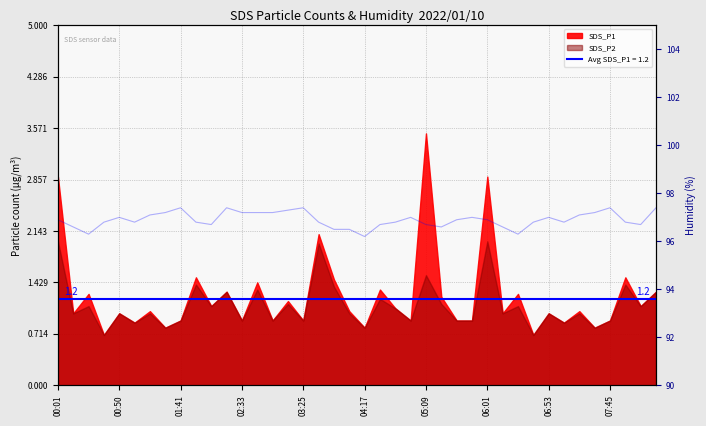

How many points are lower than both their immediate neighbors (excluding endpoints)?

8